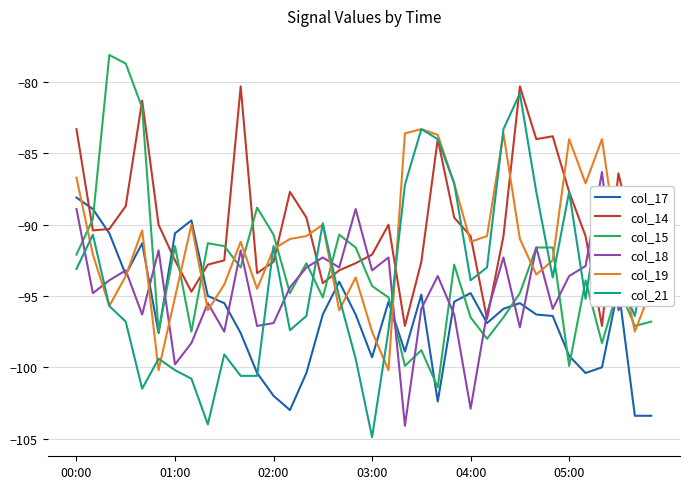

True or false: col_15 and col_19 intersect in this chart.

True